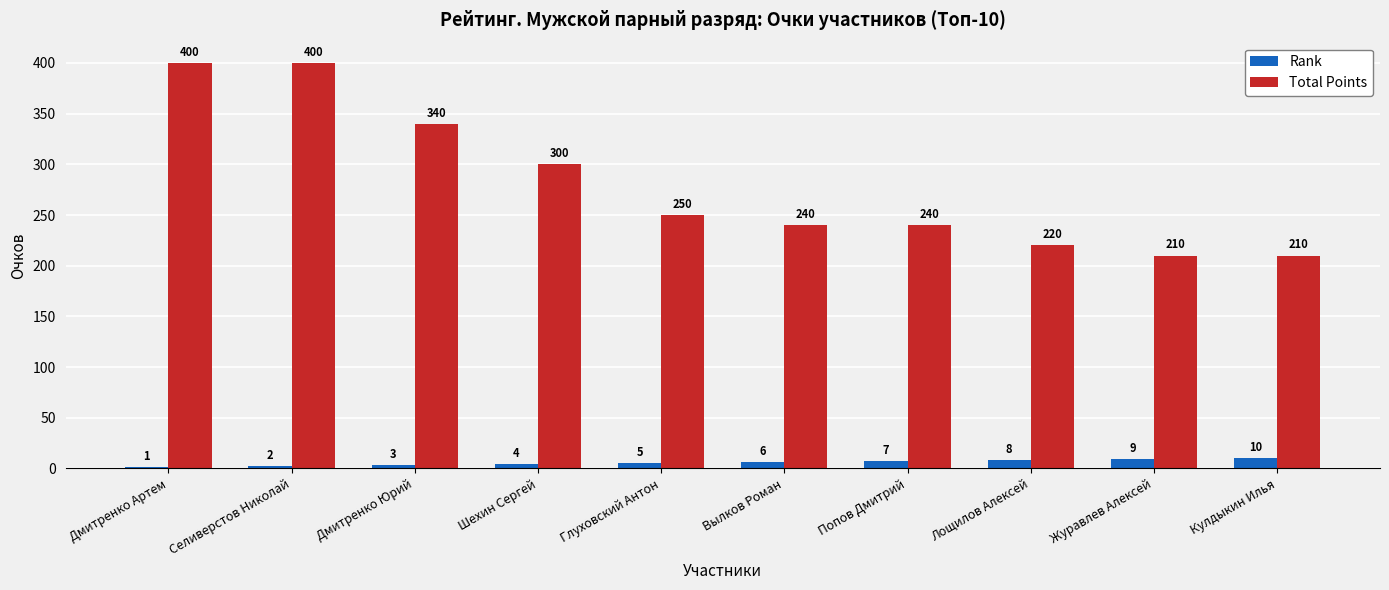

Does the chart contain stacked bars?

No